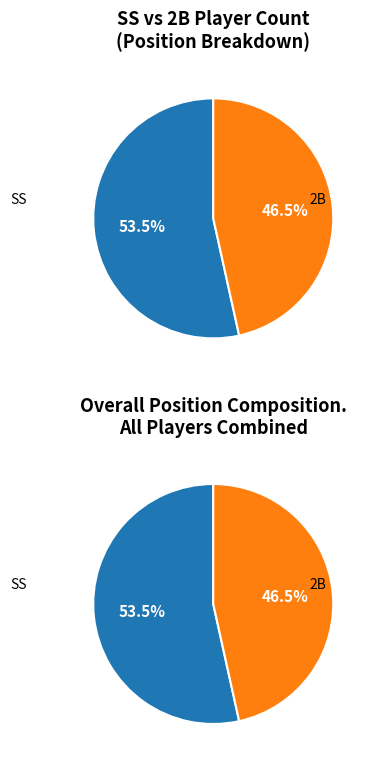

To the nearest percent, what is the difference between the largest and smallest slice percentages?

7%